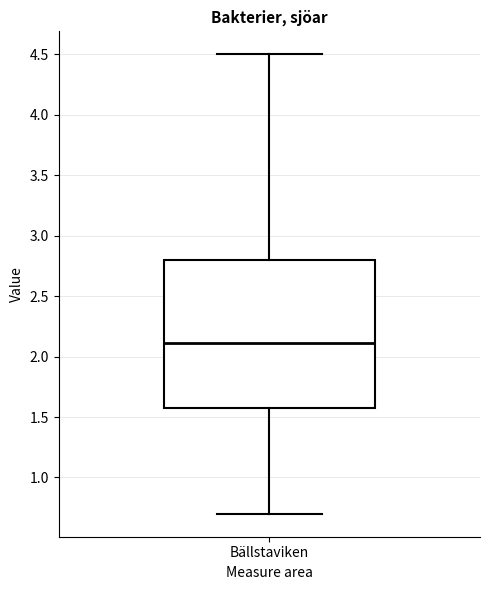

Where does the median line of the box for Bällstaviken sit on the y-axis? The values are not printed on the chart, so give them approximately, as read against the axis.

2.1